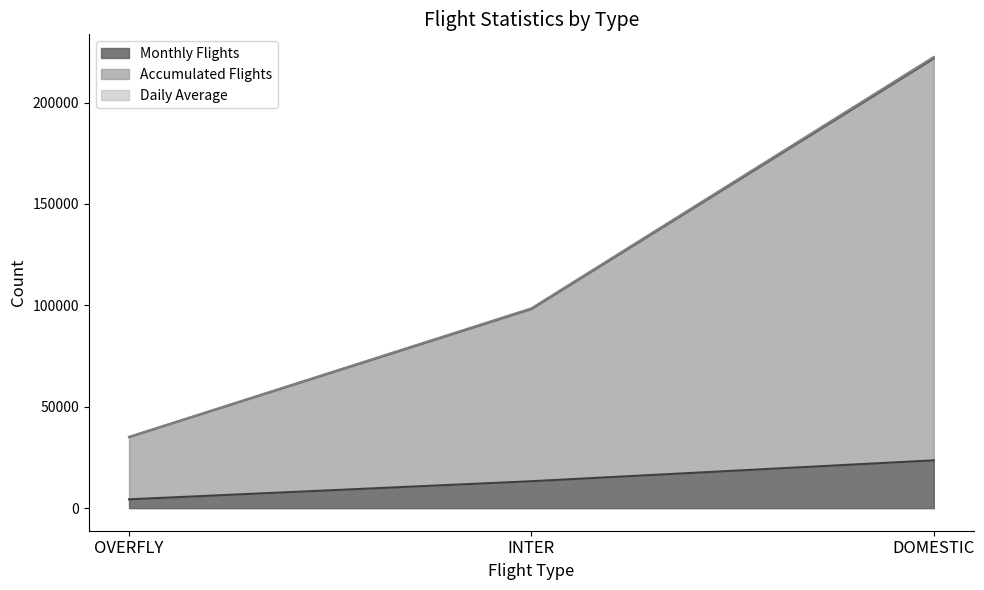

What is the maximum value for Accumulated Flights?

222486.2